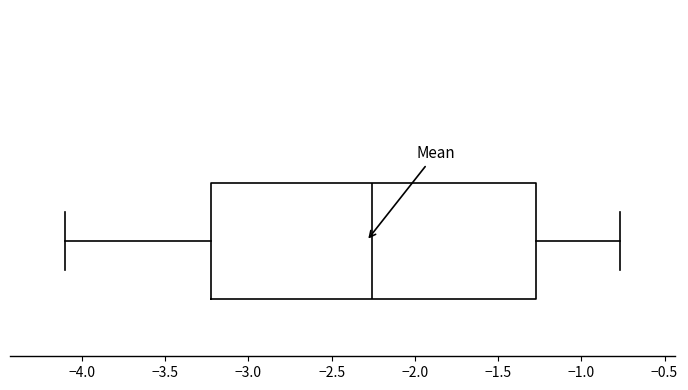

Read this box plot against the x-axis: the position of the median line, the range covered by the box, and the ends of both whiskers. The values are not printed on the chart, so give them approximately, as read against the axis.

median -2.25, box -3.25 to -1.25, whiskers -4.10 to -0.75